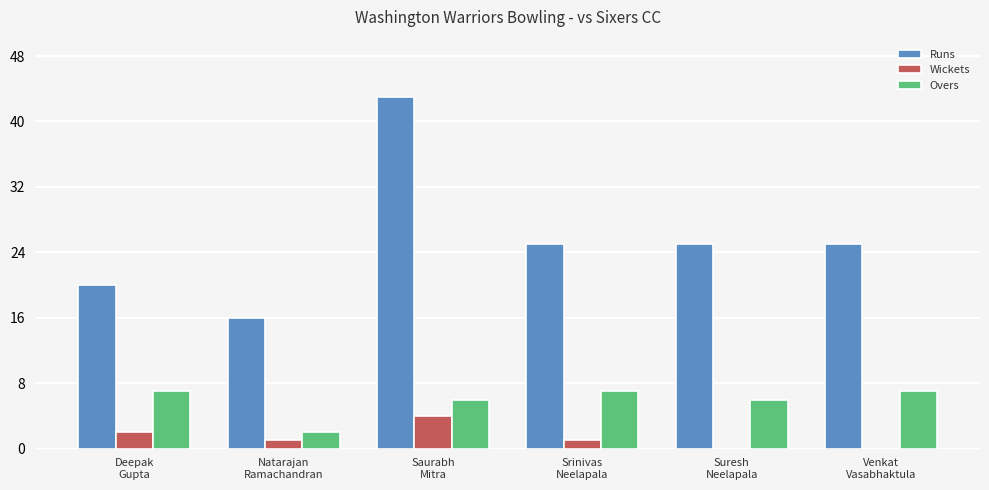

At which category is the sum across all series the highest?

Saurabh
Mitra